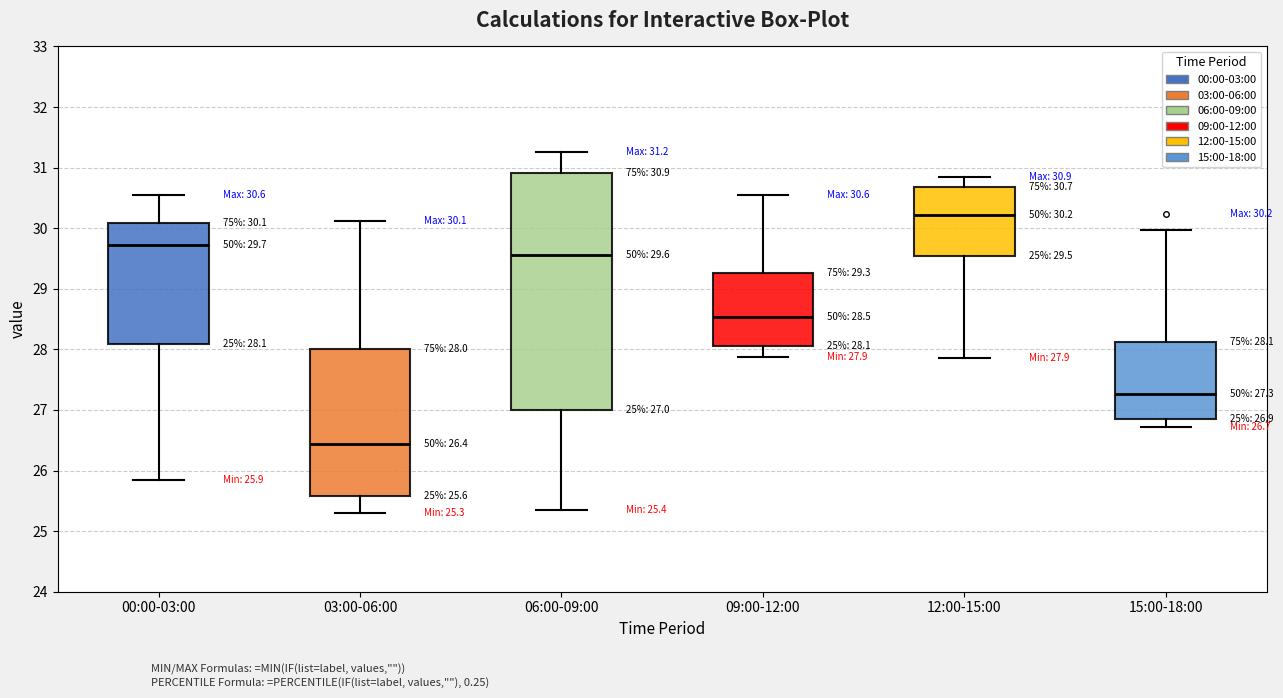

Which box has the lowest median line?

03:00-06:00